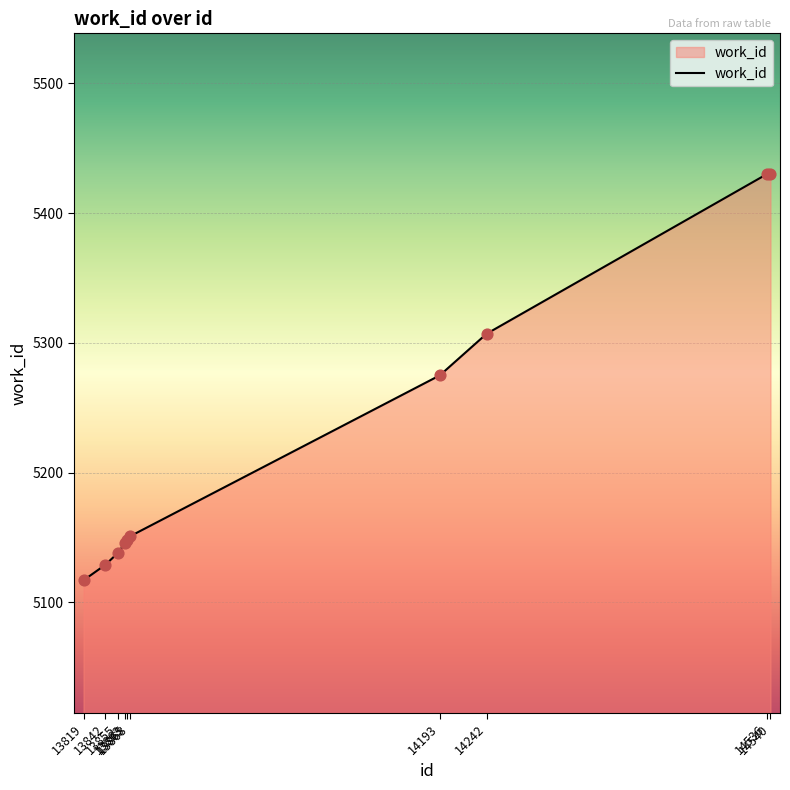

Approximately how many times larger is the value at 13855 compared to 13819?

1.0